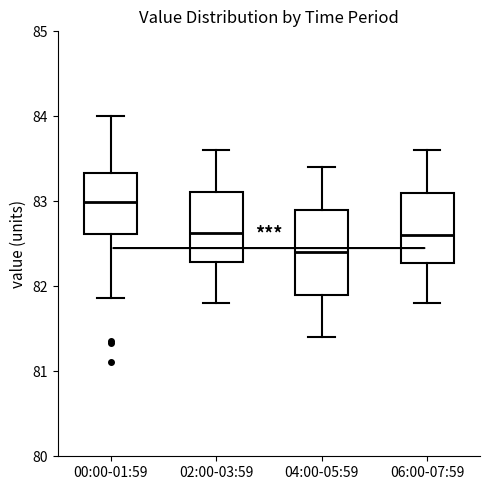

Comparing the boxes themselves (not the whiskers), which one is the tallest?

04:00-05:59